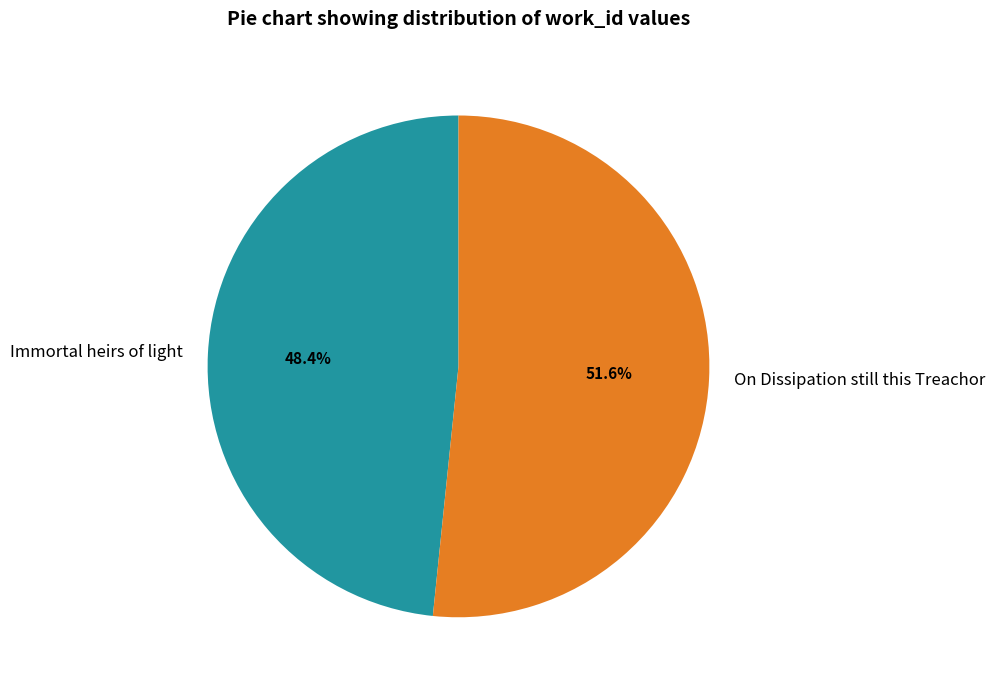

The Immortal heirs of light slice represents 48% of the pie. True or false?

True